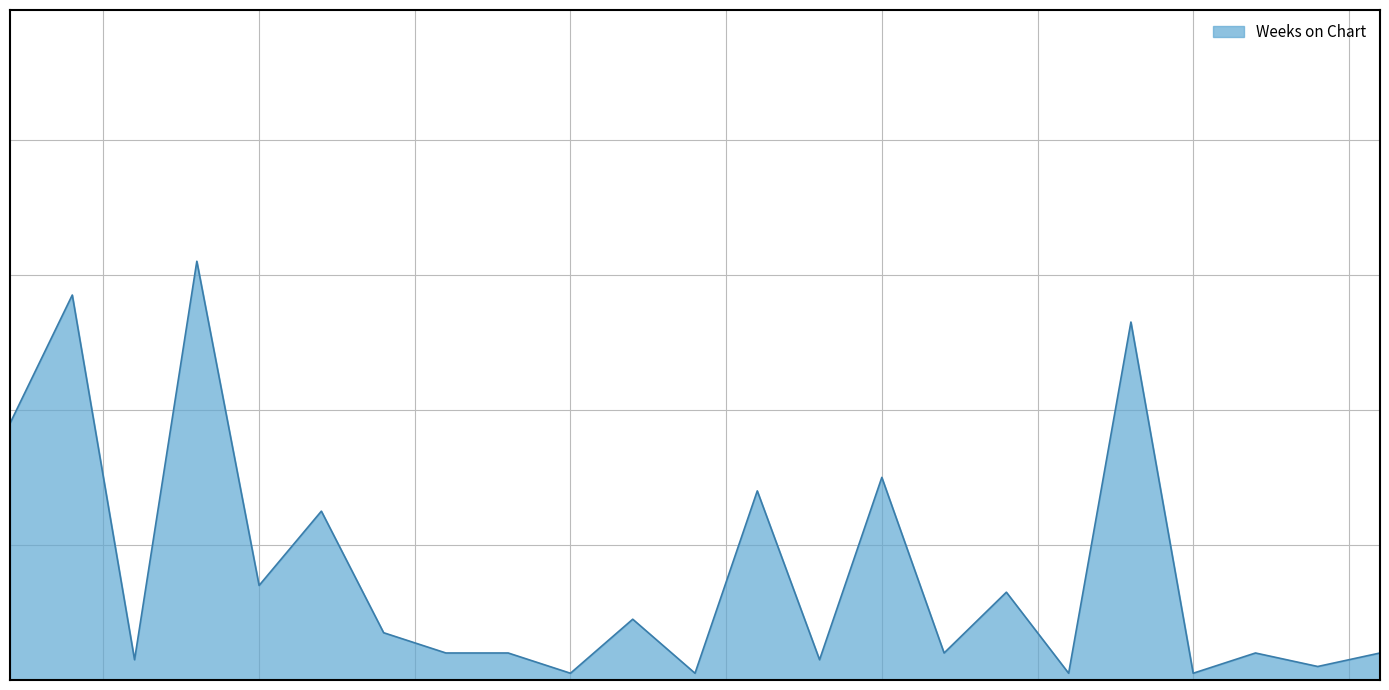

At which category does the data reach its first local peak?

2